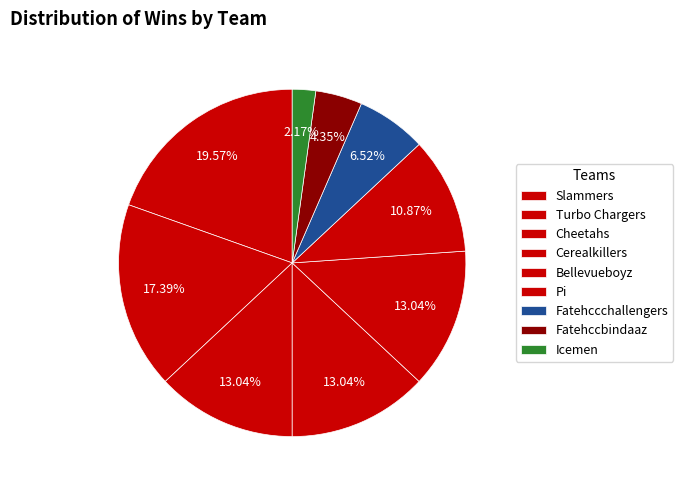

How many slices are in this pie chart?

9